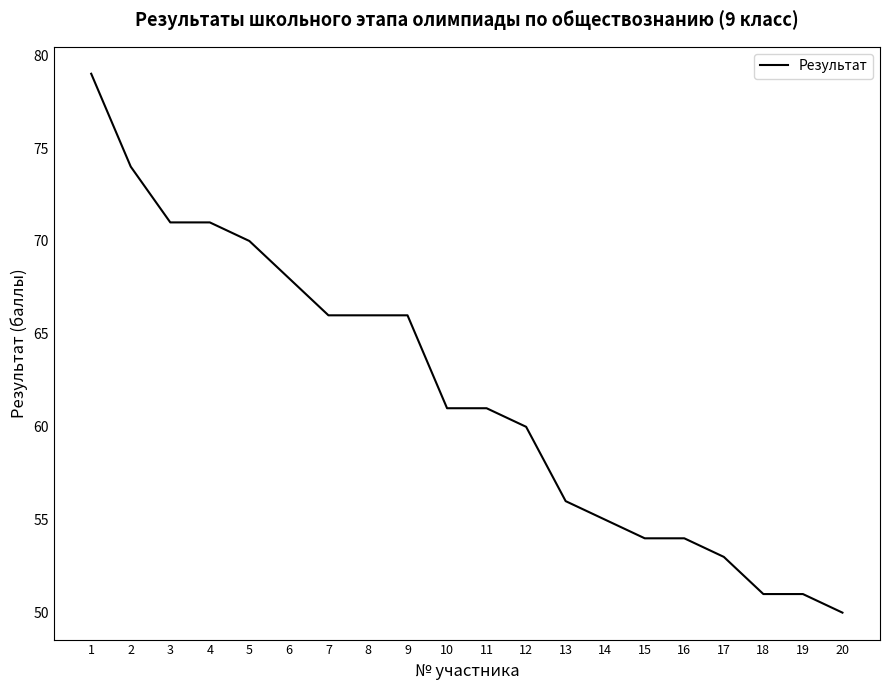

How many distinct data groups are displayed?

1